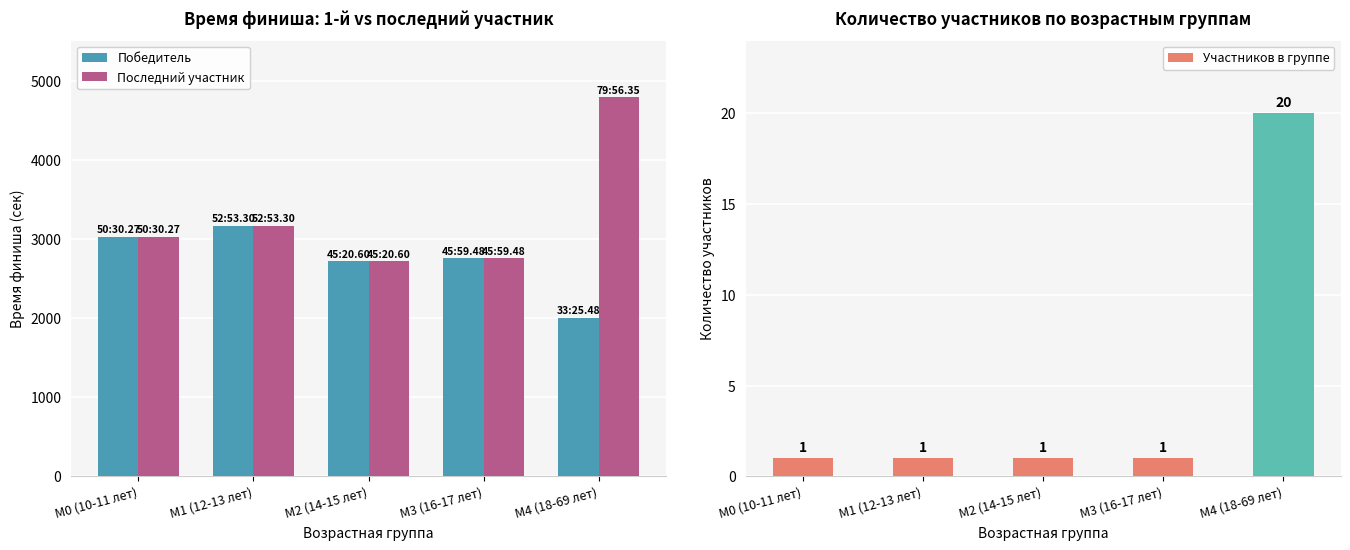

At which label is Участников в группе closest to 10?

М0 (10-11 лет)